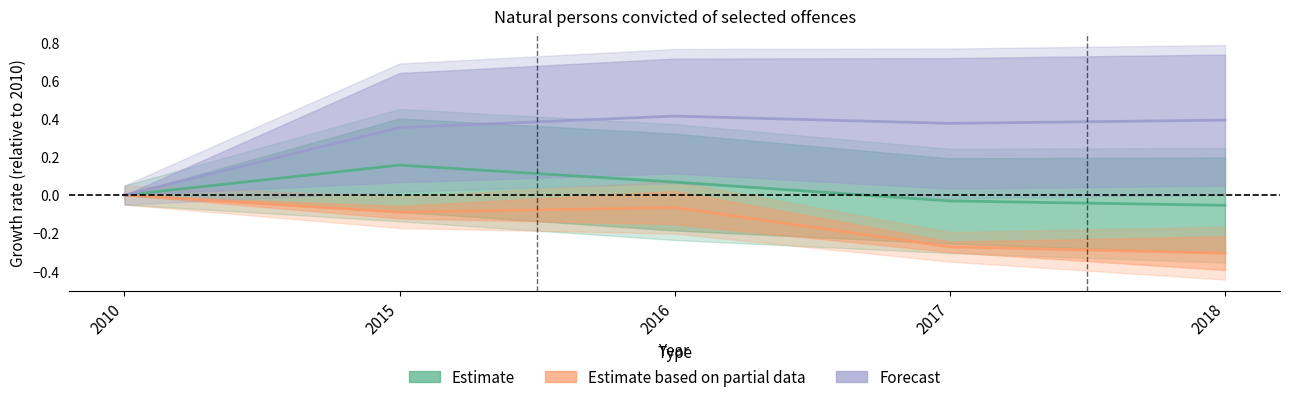

Is the value of Forecast at 2018 greater than the value of Estimate based on partial data at 2015?

Yes